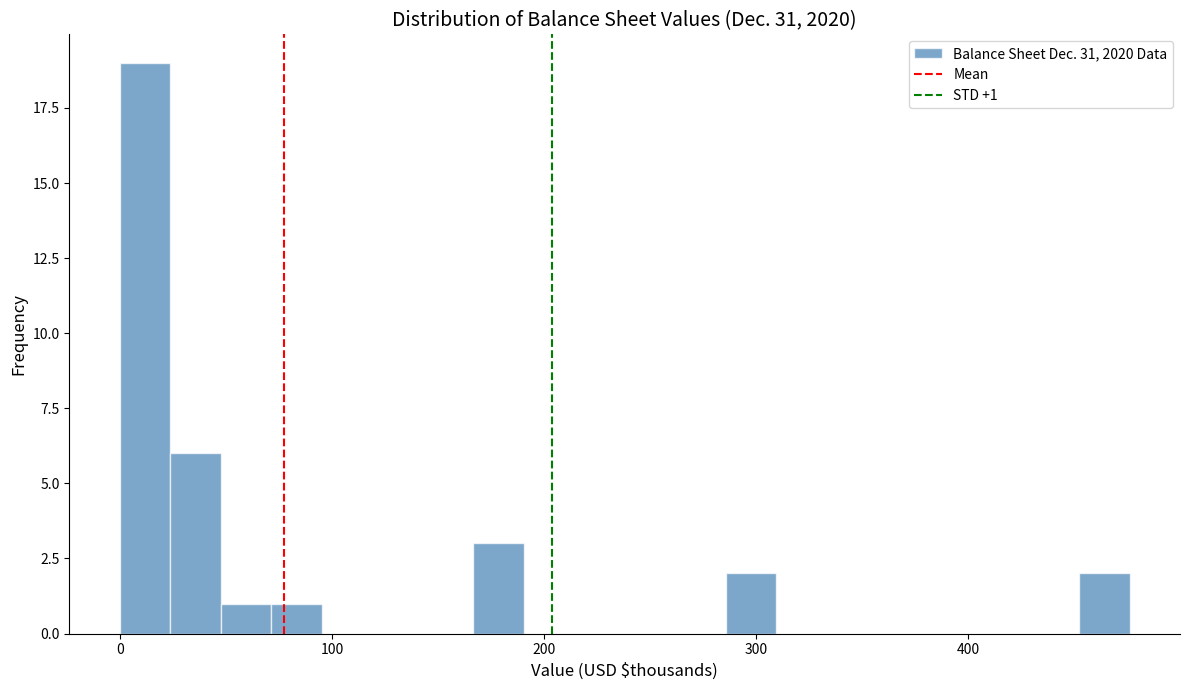

Around what value on the x-axis is the tallest bar? Give the approximate position of its centre, as read against the axis.

10